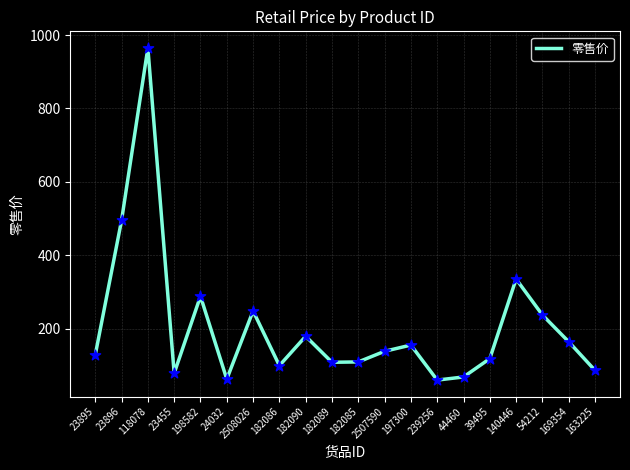

Which has a higher value, 182085 or 2508026?

2508026